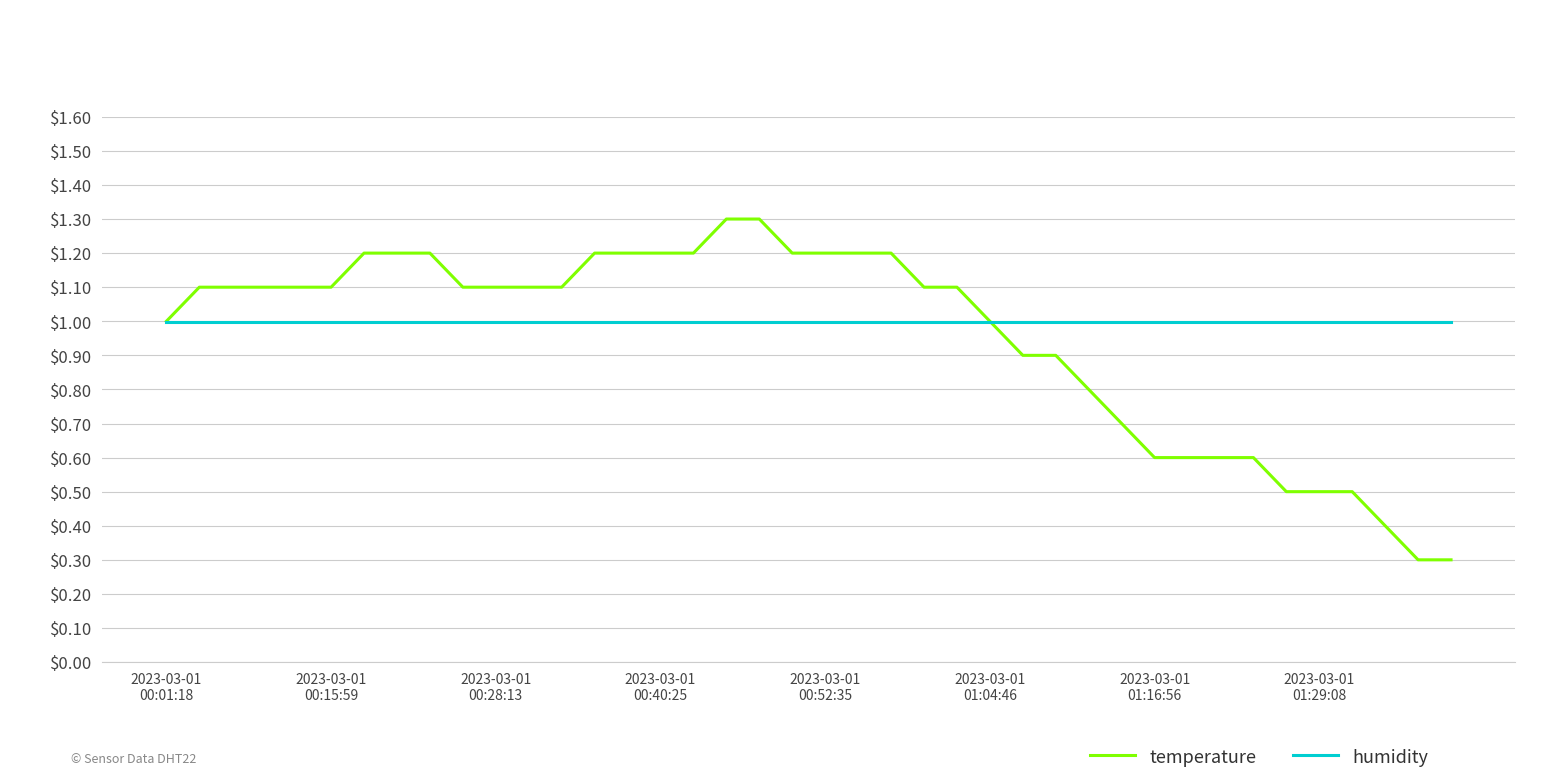

What is the highest value of the temperature series?

1.3